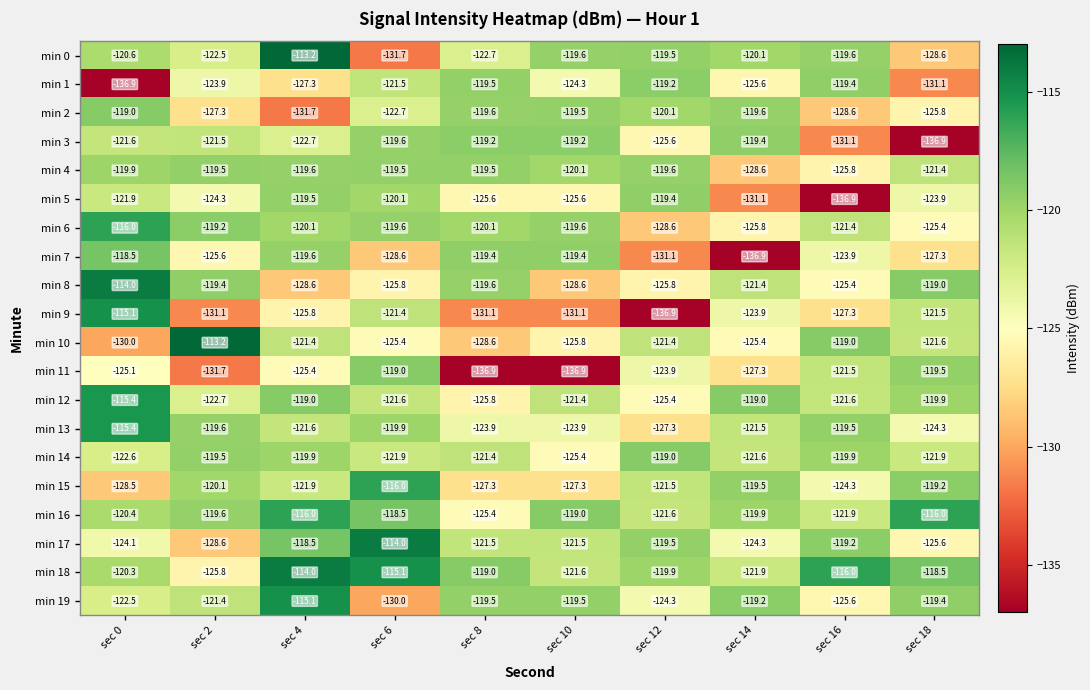

What is the greatest value displayed?

-113.2